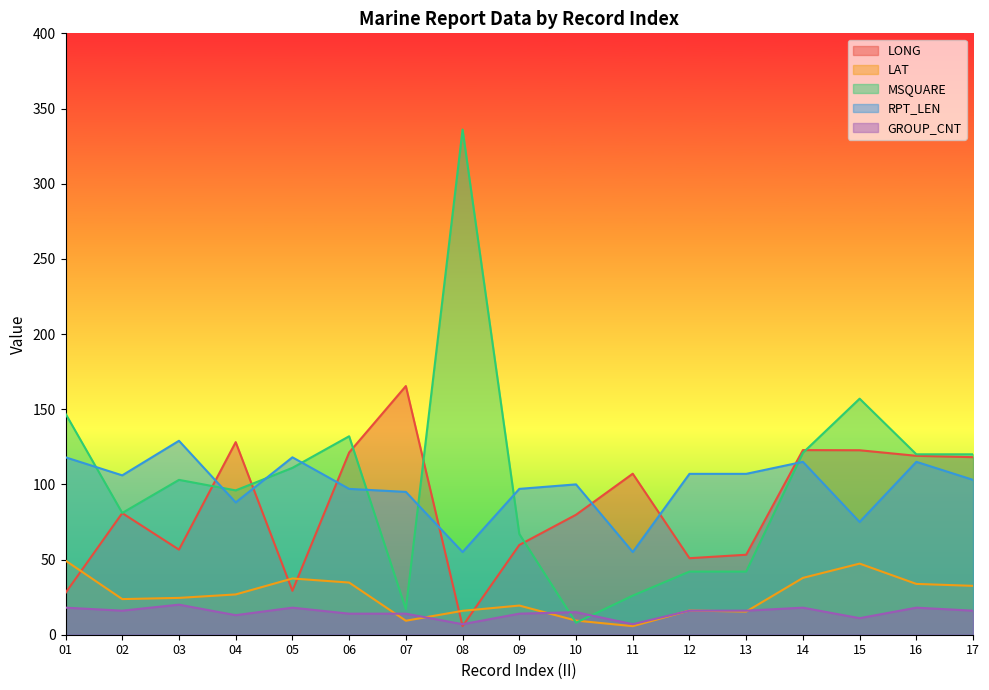

Reading left to right, what are all the values shown in this chart?

LONG: 27.8	80.9	56.6	128.1	29.2	121.2	165.4	5.7	59.7	79.8	107.1	50.9	53.2	122.8	122.7	119.0	118.1
LAT: 49.3	23.7	24.5	26.8	37.4	34.7	9.3	15.9	19.4	9.4	5.7	16.1	15.4	37.8	47.3	33.8	32.5
MSQUARE: 147.0	81.0	103.0	96.0	111.0	132.0	17.0	336.0	67.0	8.0	26.0	42.0	42.0	121.0	157.0	120.0	120.0
RPT_LEN: 118.0	106.0	129.0	88.0	118.0	97.0	95.0	55.0	97.0	100.0	55.0	107.0	107.0	115.0	75.0	115.0	103.0
GROUP_CNT: 18.0	16.0	20.0	13.0	18.0	14.0	14.0	7.0	14.0	15.0	7.0	16.0	16.0	18.0	11.0	18.0	16.0